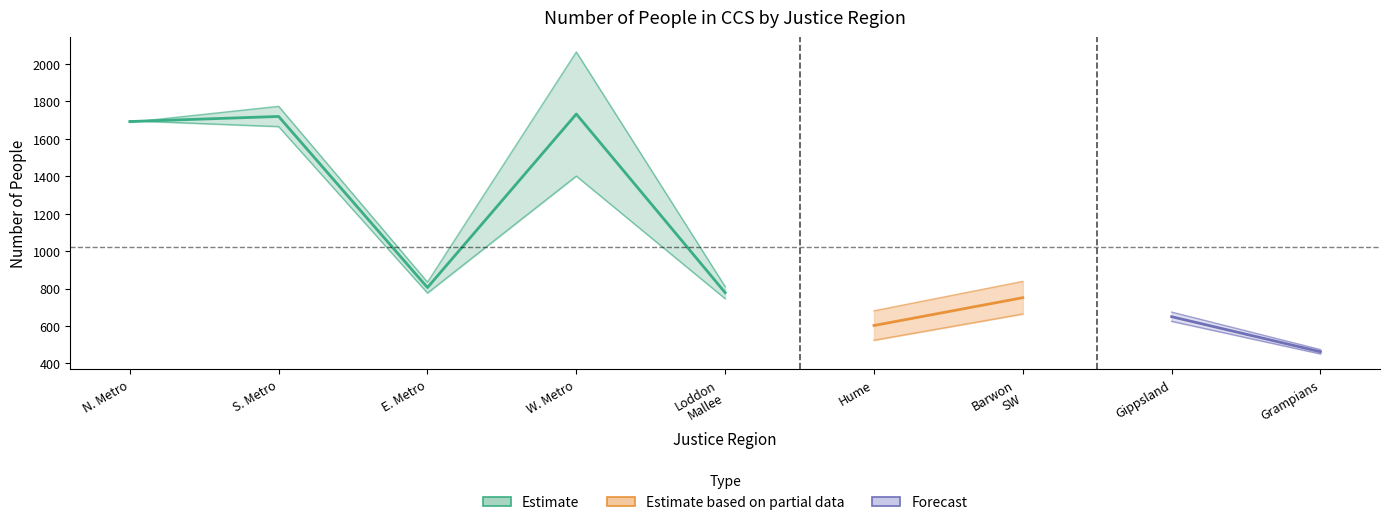

At how many categories does at least one series exceed 1150?

3